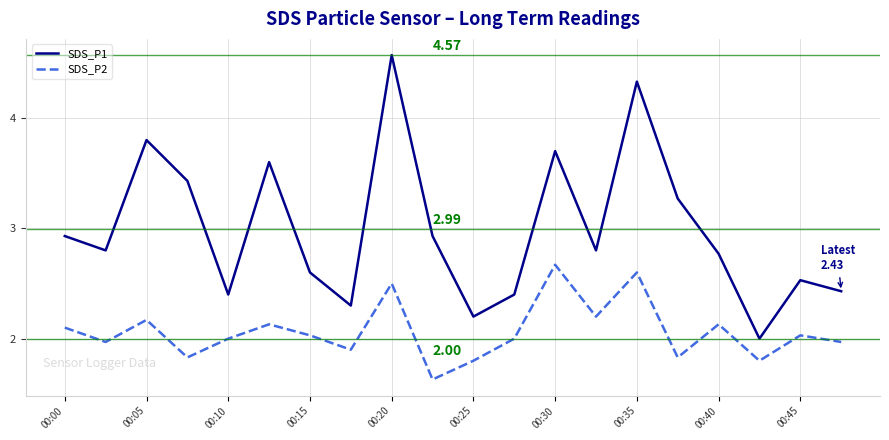

What is the difference between the second highest and minimum values in the SDS_P2 series?

1.0